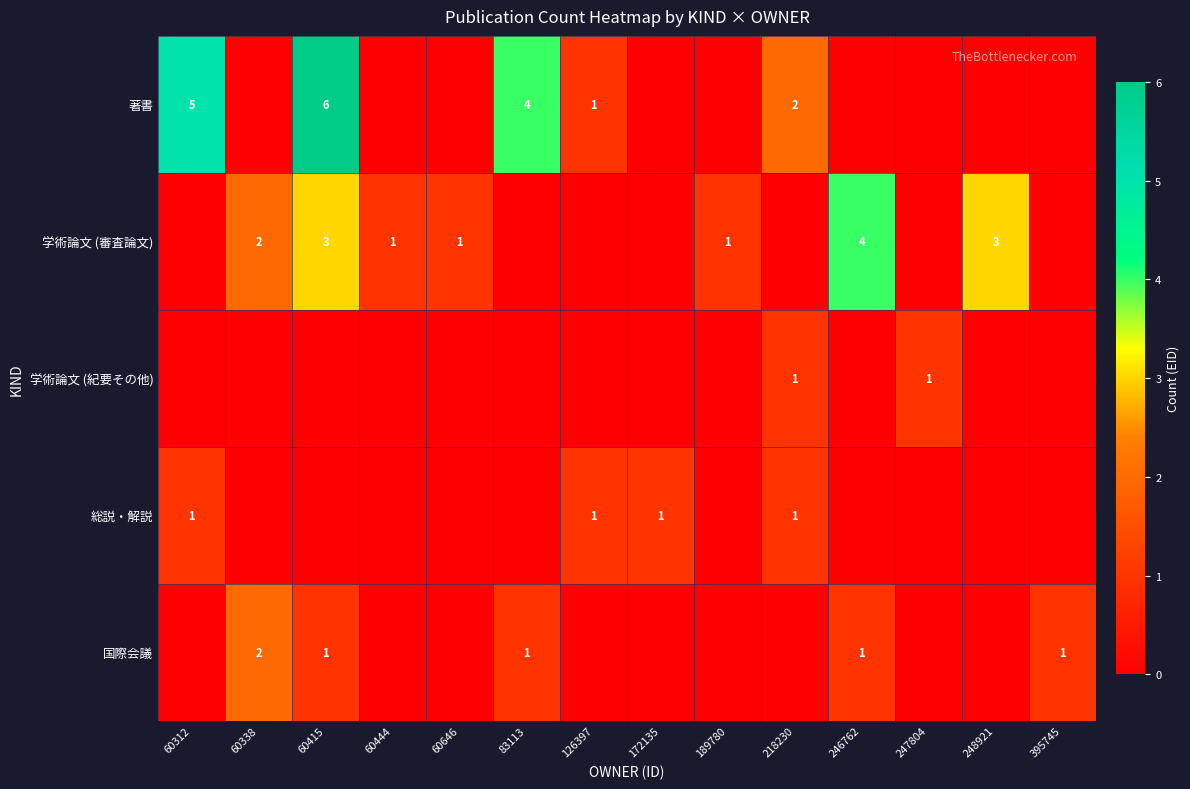

Is the value of 著書 at 60415 greater than the value of 総説・解説 at 172135?

Yes